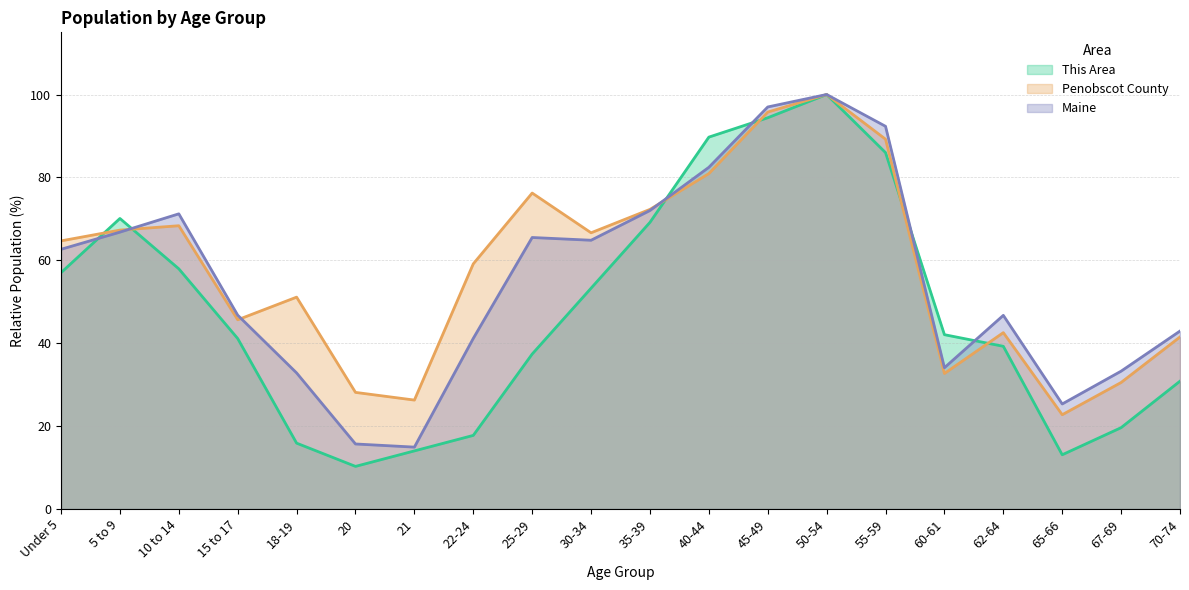

Count the number of data series in this chart.

3